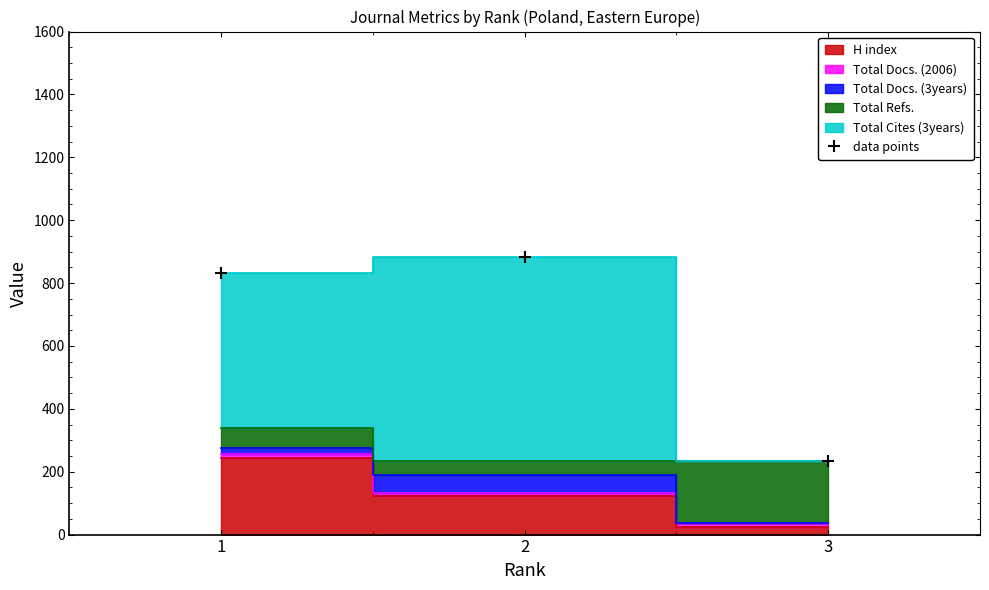

List the labels in order of value, smallest first.

3, 1, 2